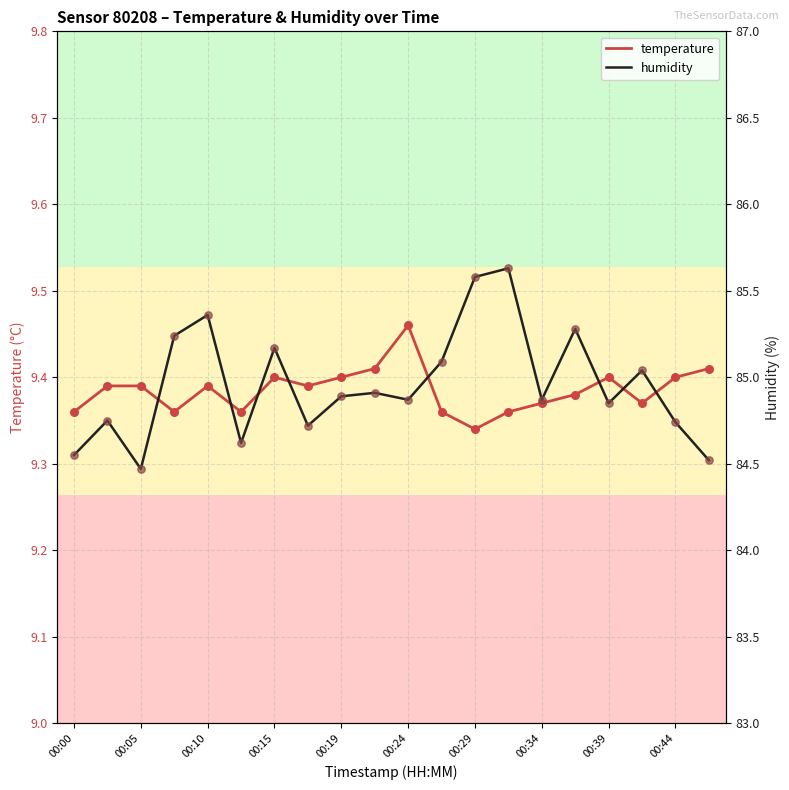

At which category is the sum across all series the highest?

13